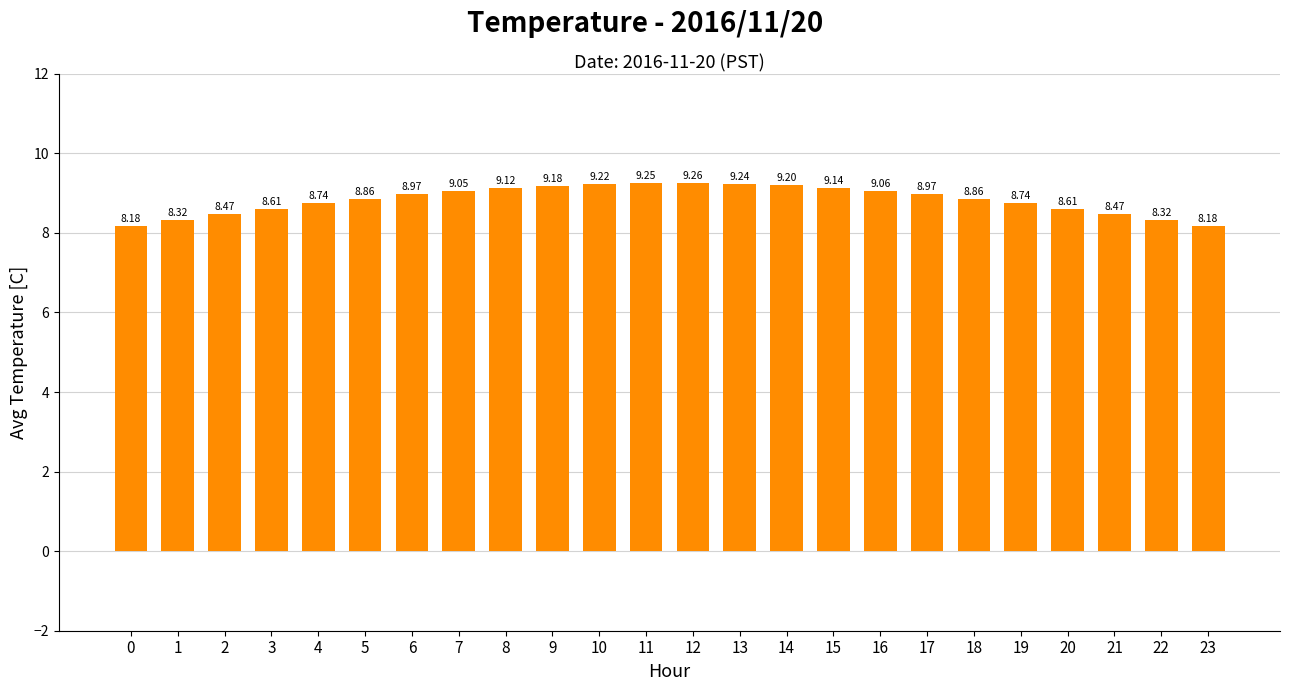

What is the smallest value displayed?

8.2